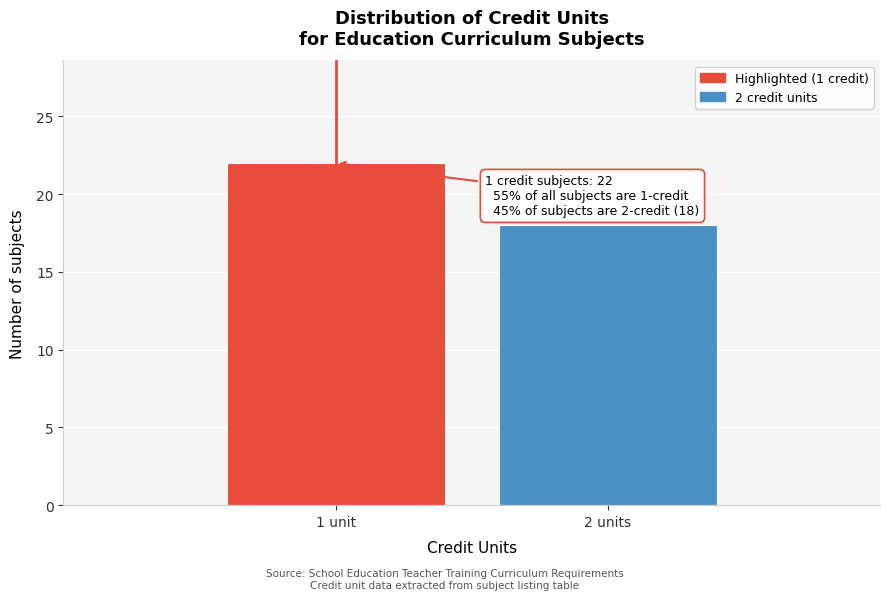

Reading right to left, list all the values displayed in this chart.

18	22